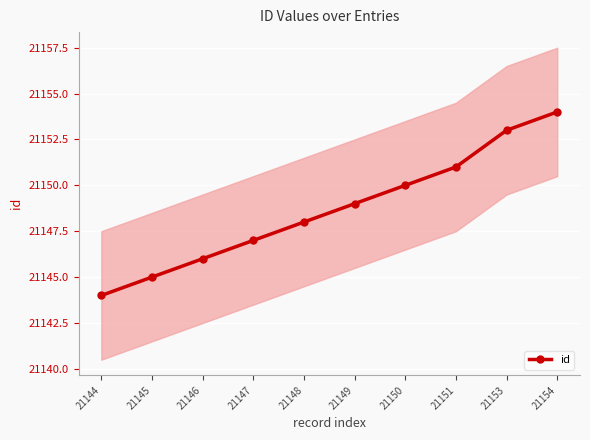

What is the difference between the values at 21145 and 21150?

5